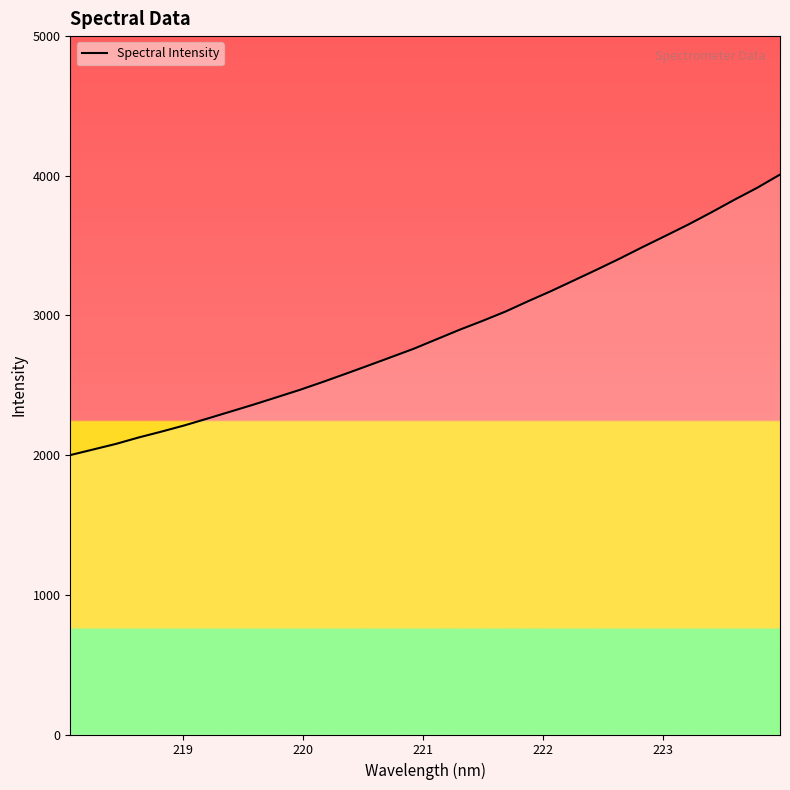

What is the difference between the maximum and minimum values?

2008.3